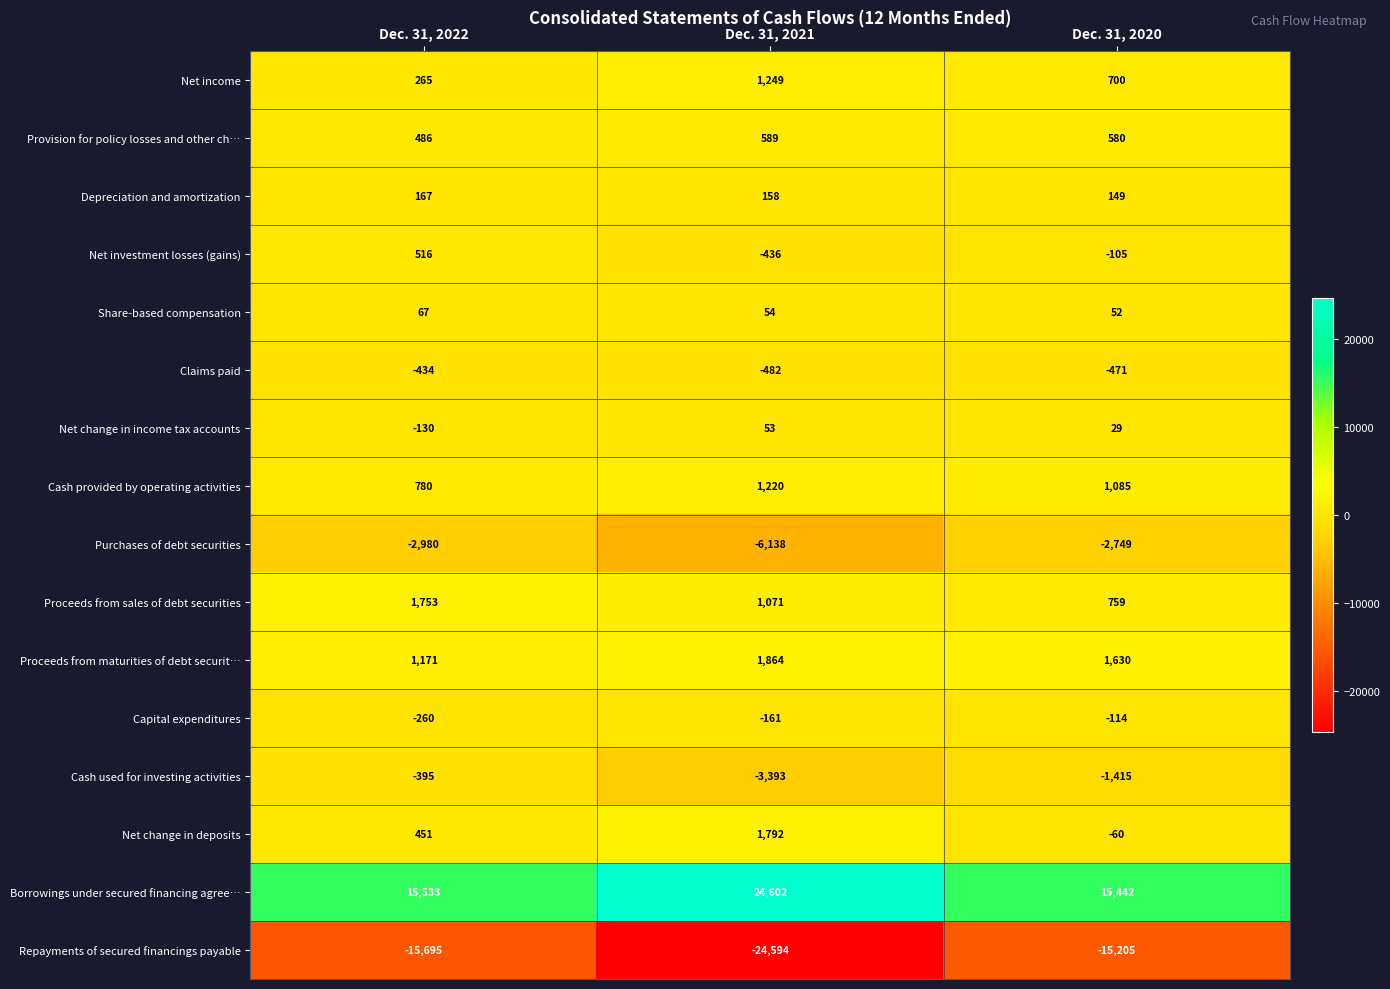

At Dec. 31, 2020, list the series in order from smallest to largest.

Repayments of secured financings payable, Purchases of debt securities, Cash used for investing activities, Claims paid, Capital expenditures, Net investment losses (gains), Net change in deposits, Net change in income tax accounts, Share-based compensation, Depreciation and amortization, Provision for policy losses and other ch…, Net income, Proceeds from sales of debt securities, Cash provided by operating activities, Proceeds from maturities of debt securit…, Borrowings under secured financing agree…